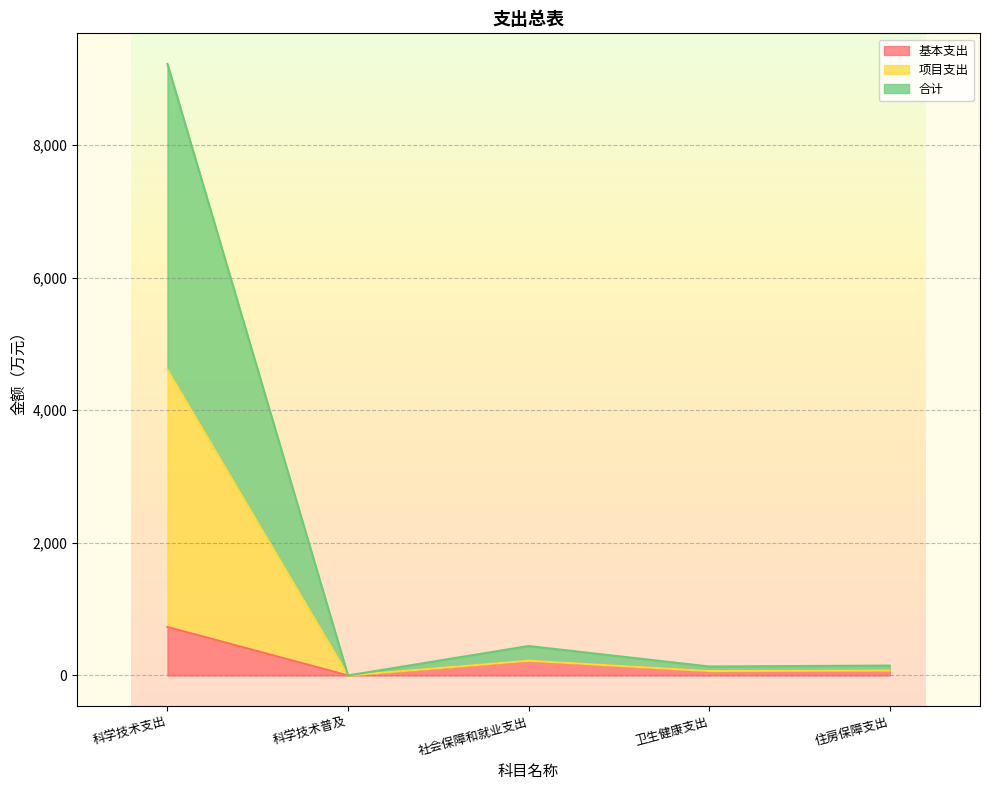

What is the difference between the 合计 values at 卫生健康支出 and 科学技术支出?

9087.5